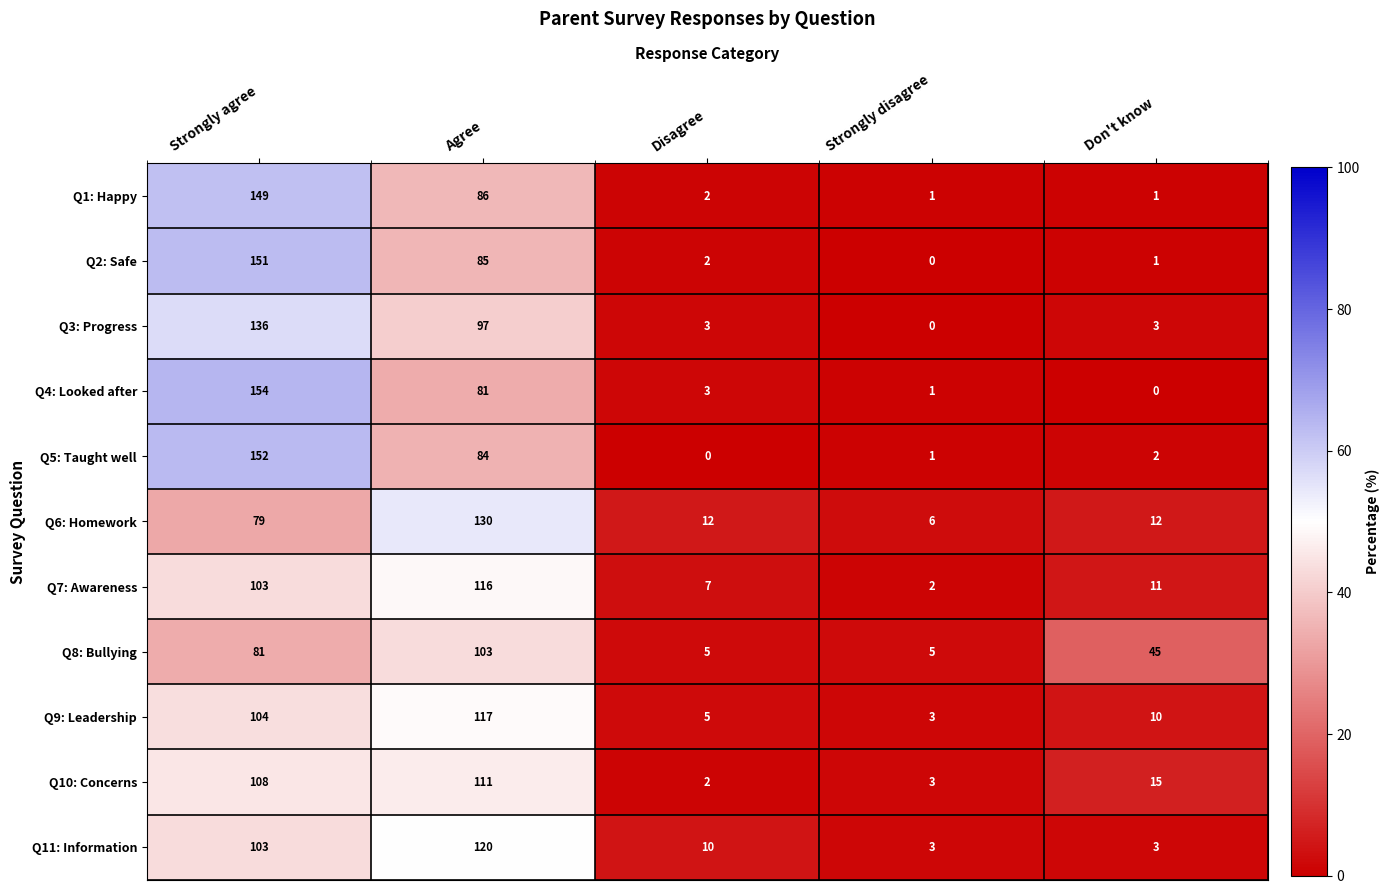

Rank the series by their maximum value, from highest to lowest.

Q4: Looked after, Q5: Taught well, Q2: Safe, Q1: Happy, Q3: Progress, Q6: Homework, Q11: Information, Q9: Leadership, Q7: Awareness, Q10: Concerns, Q8: Bullying